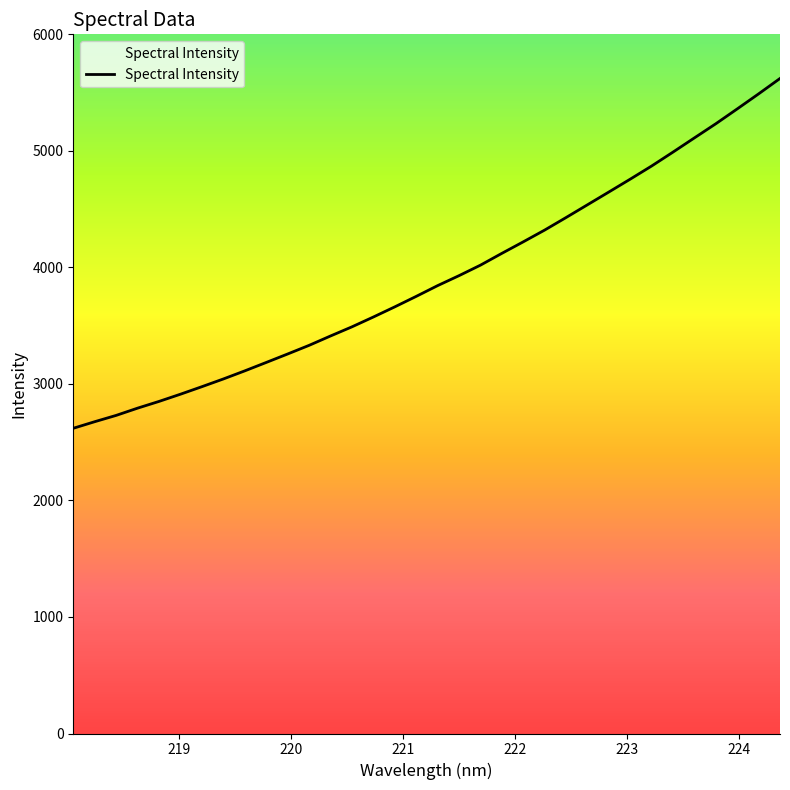

What is the difference between the maximum and minimum values?

3002.0